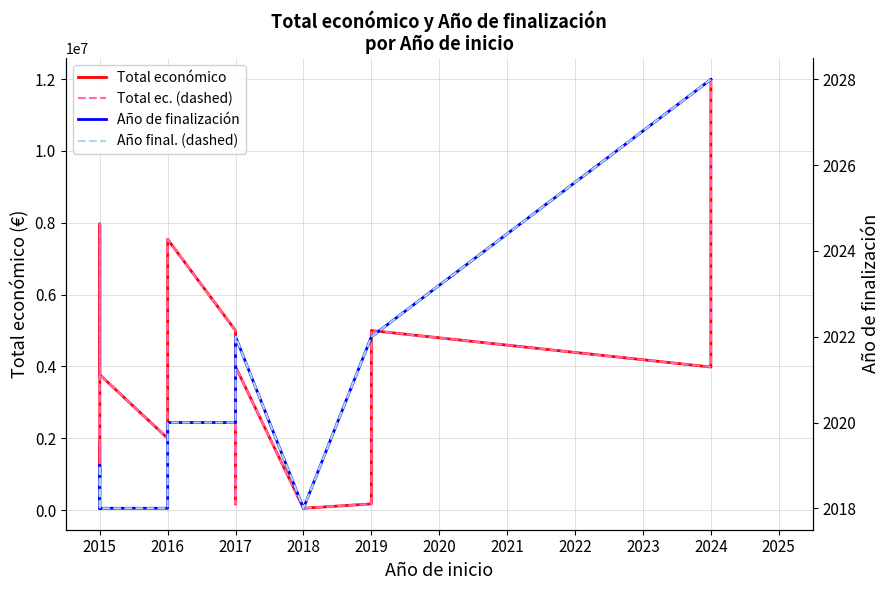

How many lines are shown in the chart?

4